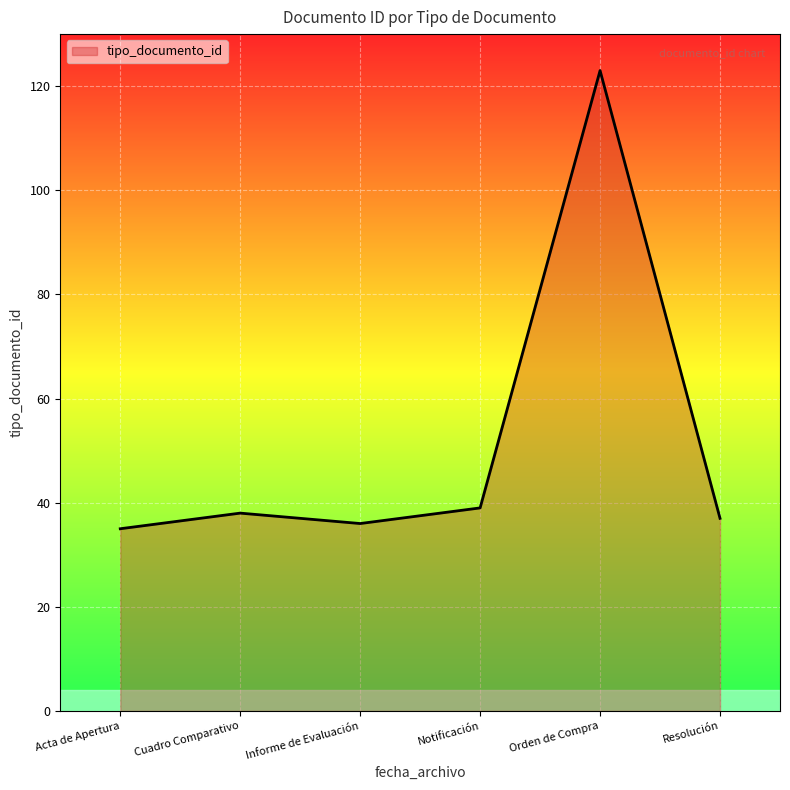

Reading left to right, list all the values displayed in this chart.

35	38	36	39	123	37